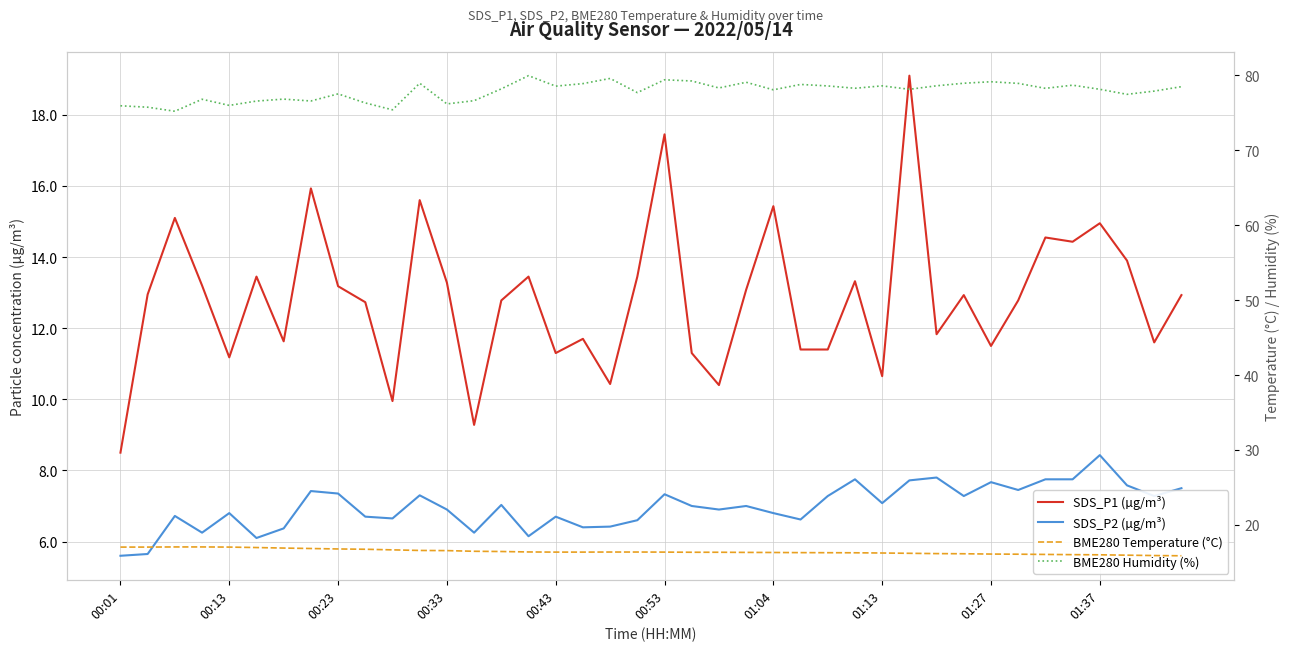

True or false: BME280 Temperature (°C) has a value of 15.9 at 37.

True